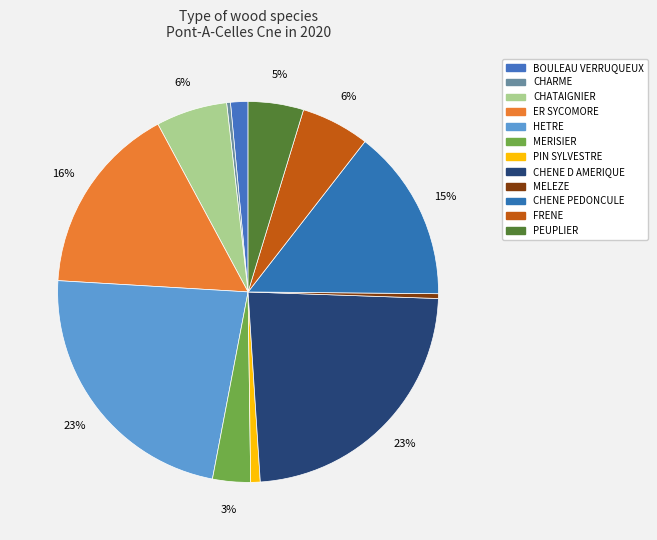

To the nearest percent, what is the combined percentage of PIN SYLVESTRE and CHARME?

1%